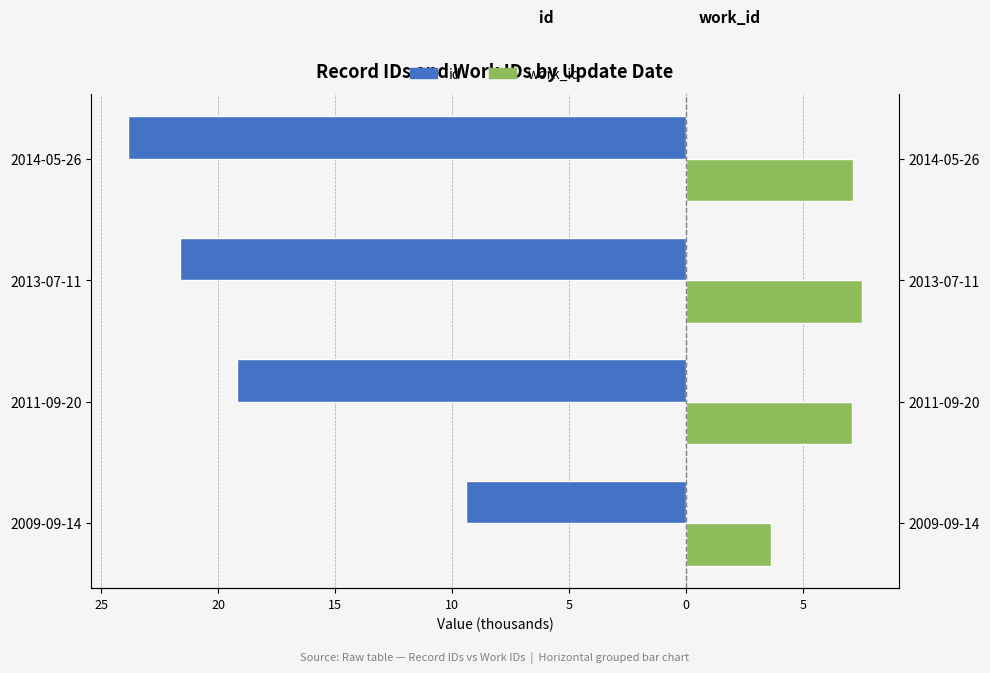

What is the difference between the maximum and second lowest values in the work_id series?

0.4